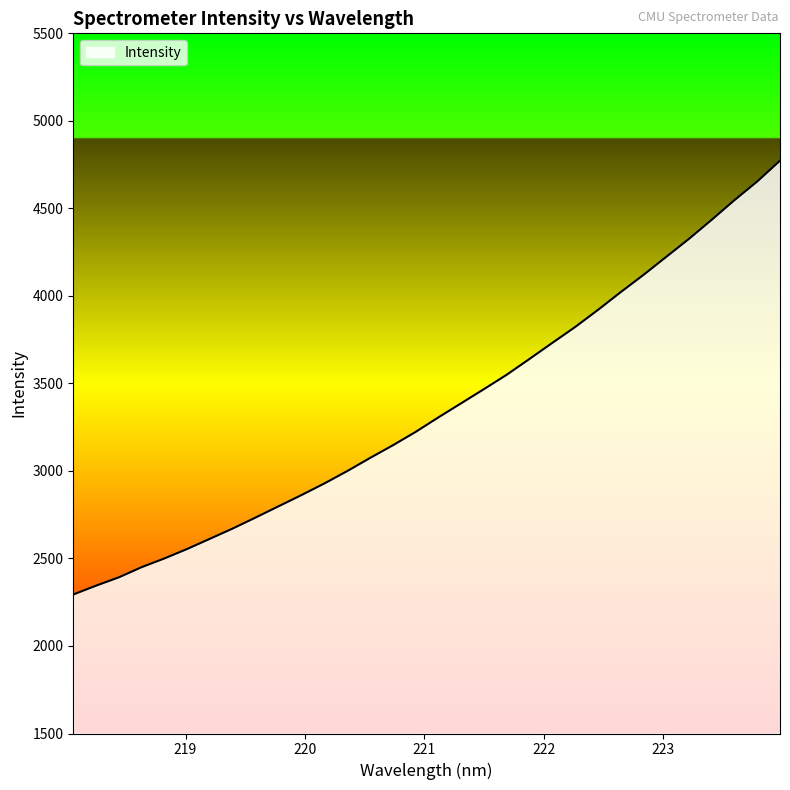

What is the maximum value shown in the chart?

4772.5